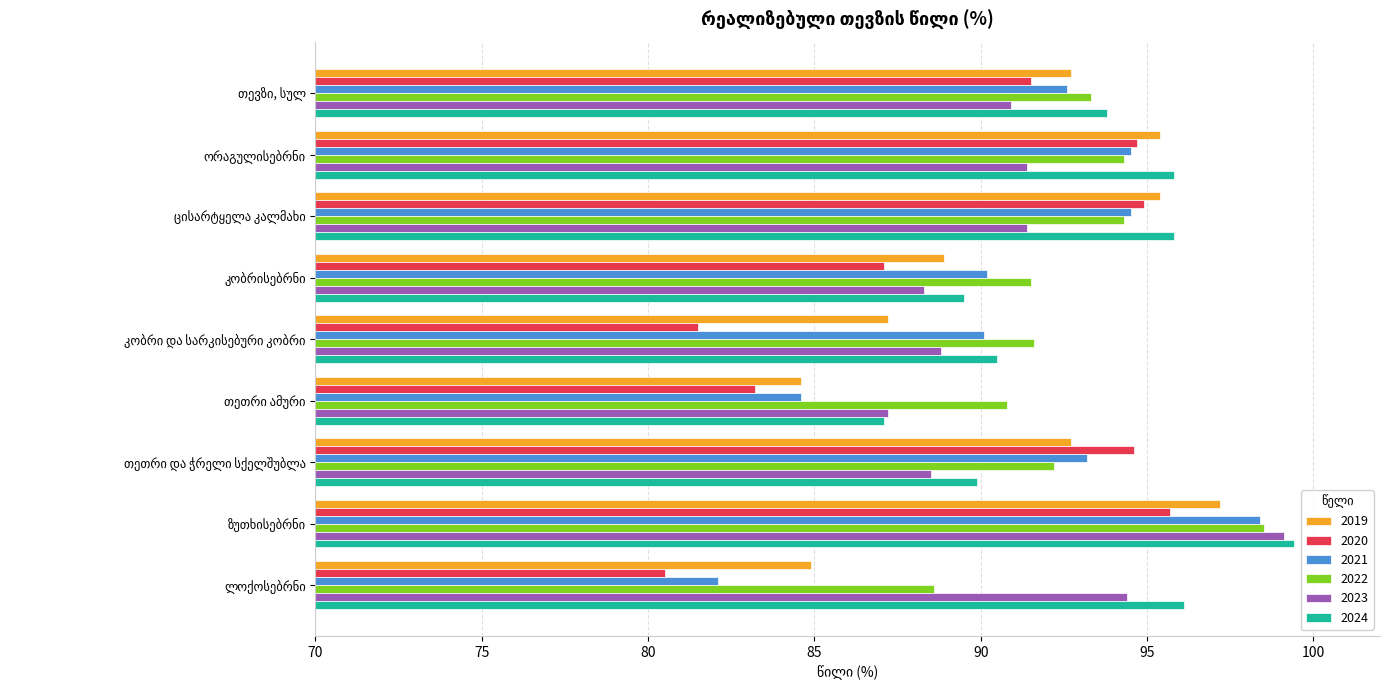

What is the minimum value for 2019?

84.6